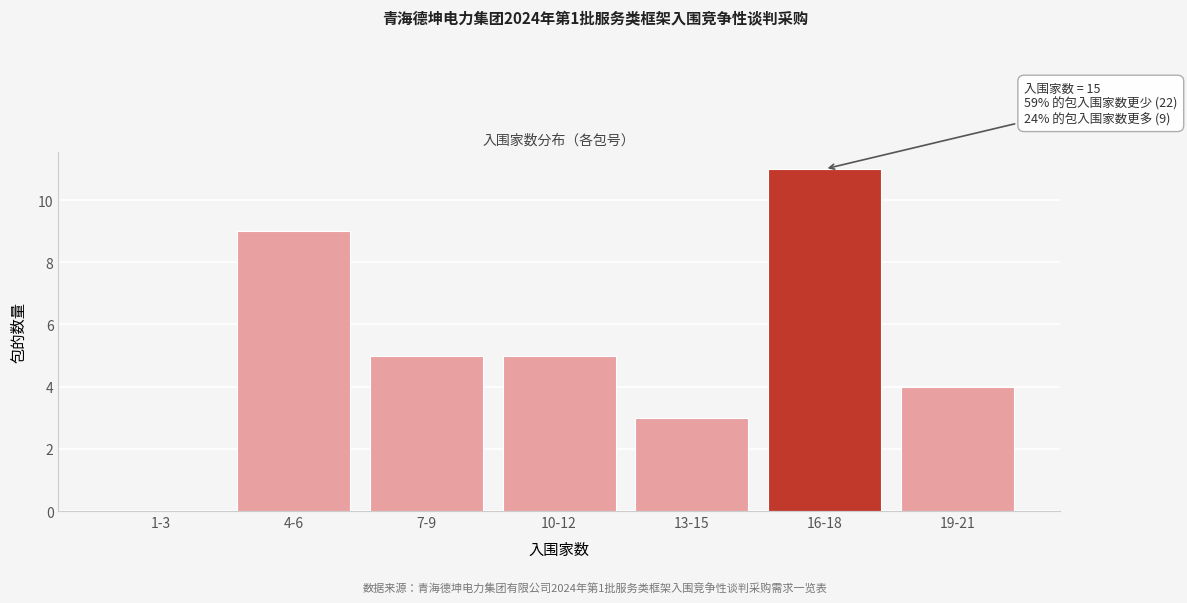

Reading right to left, transcribe all the data shown in this chart.

19-21=4	16-18=11	13-15=3	10-12=5	7-9=5	4-6=9	1-3=0